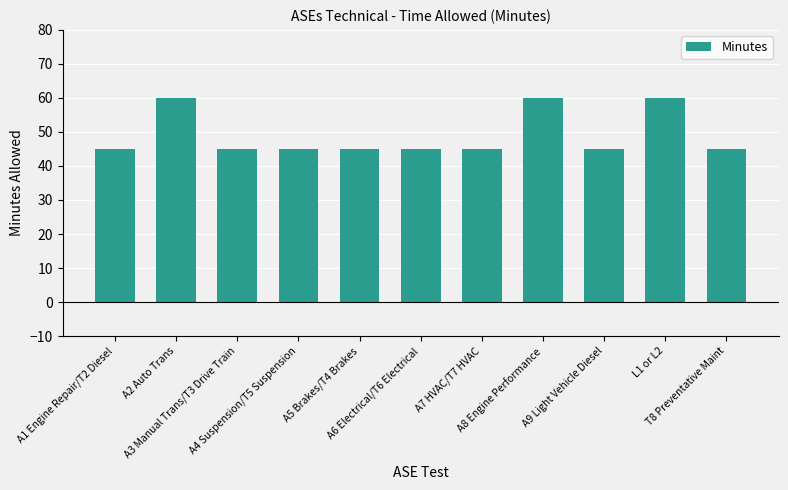

What is the change in value from A3 Manual Trans/T3 Drive Train to L1 or L2?

+15